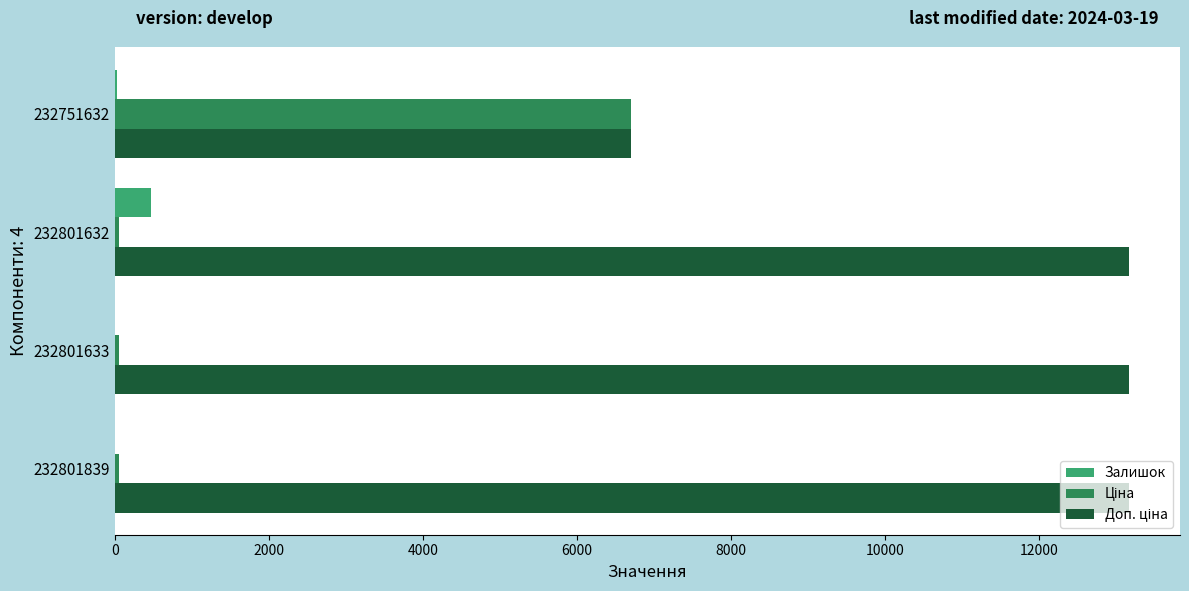

At which label is Залишок closest to 237?

232751632